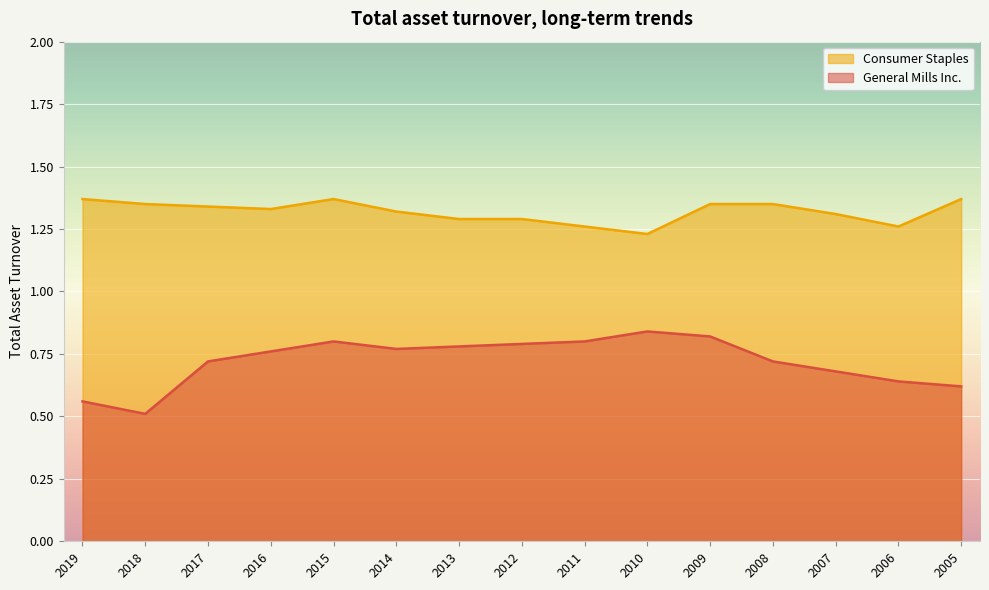

At which category does General Mills Inc. reach its first local peak?

2015